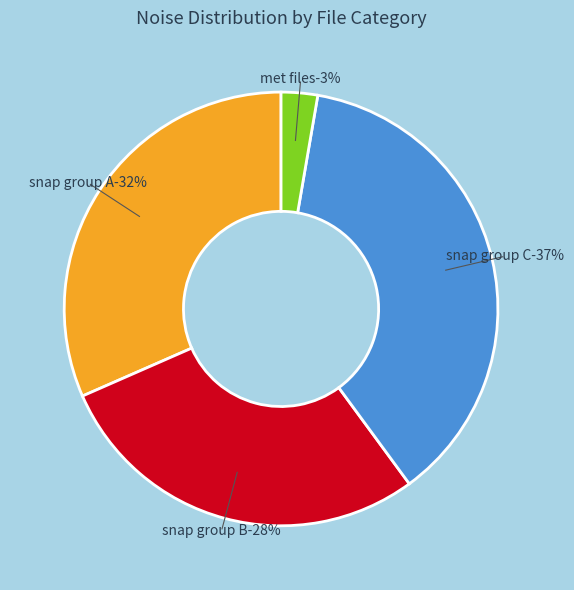

The 0 slice represents 3% of the pie. True or false?

True